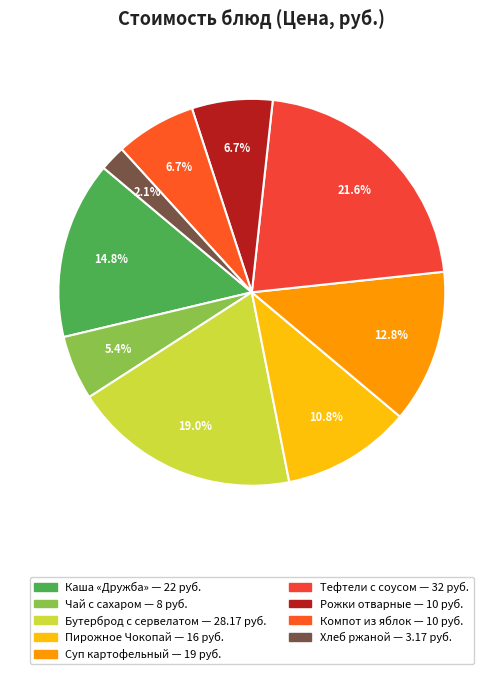

Is there a majority slice in this chart?

No